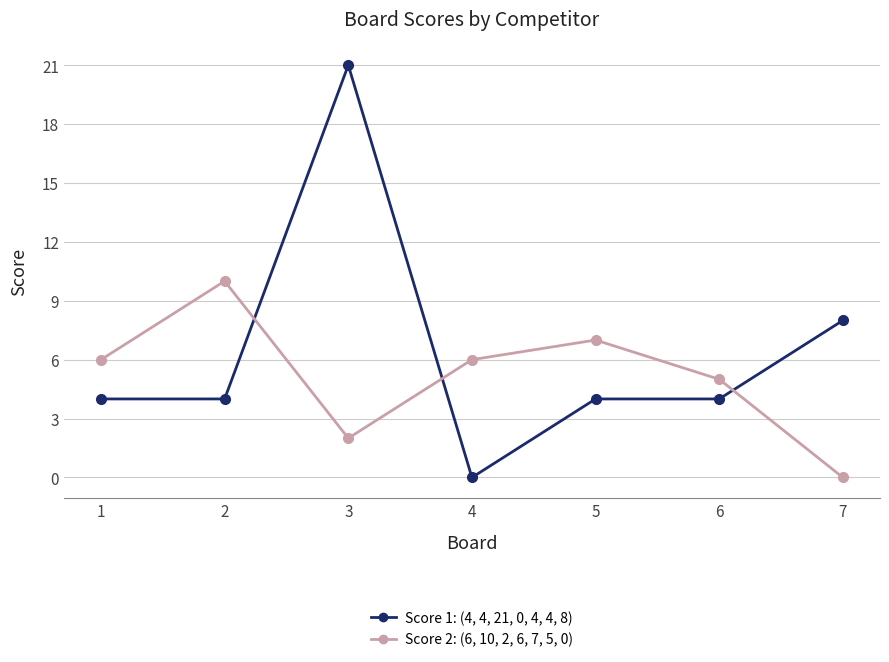

What is the spread (max minus min) of values at 6?

1